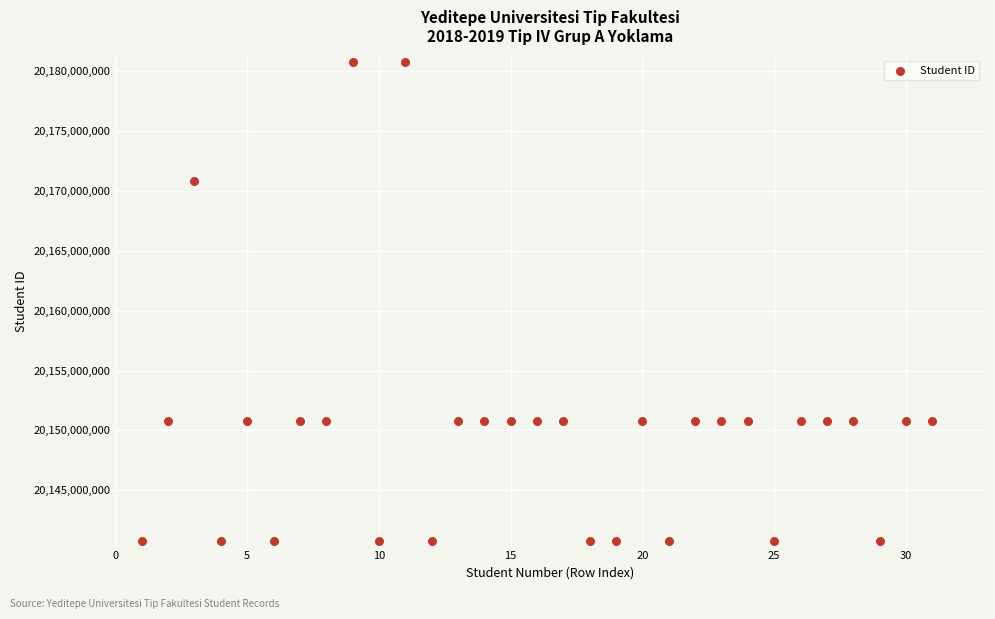

What is the range of X values (max minus min)?

30